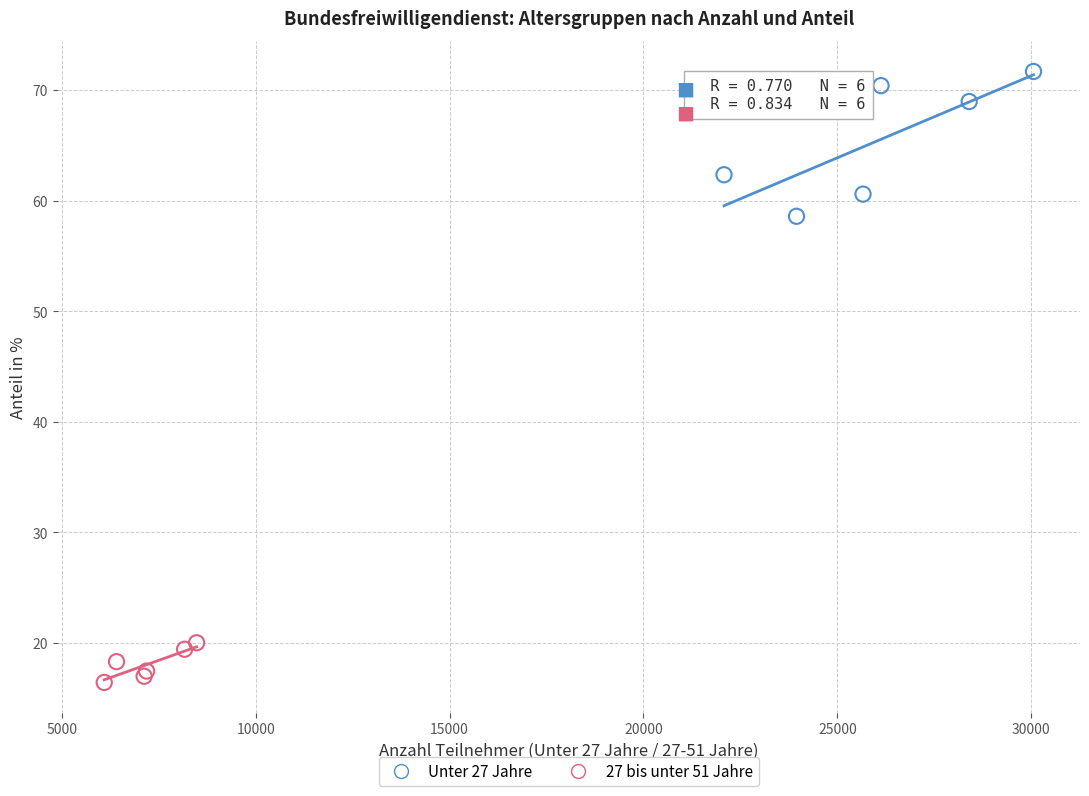

Which series reaches the maximum Y coordinate?

Unter 27 Jahre